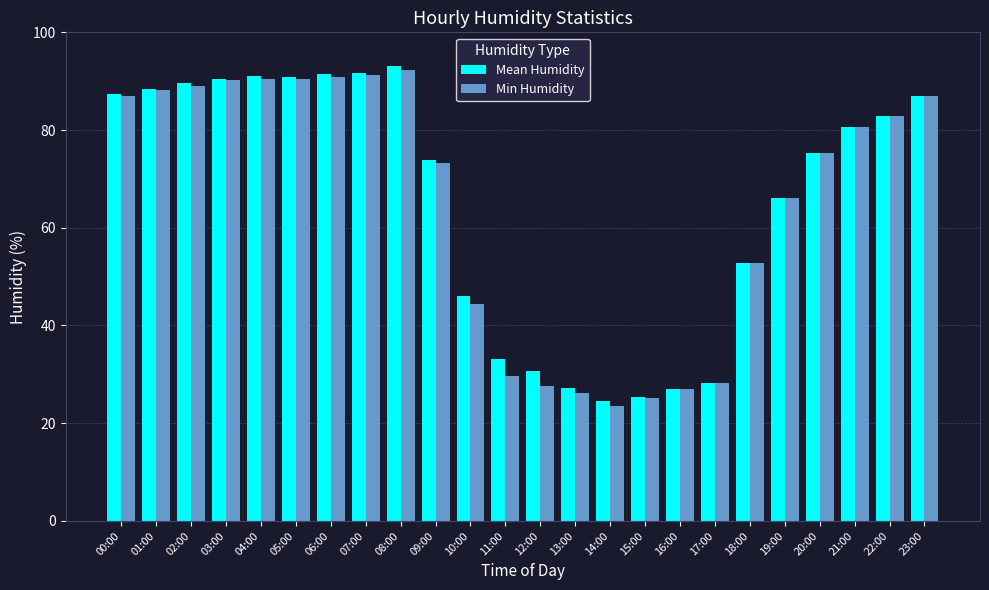

At which category is the sum across all series the highest?

08:00